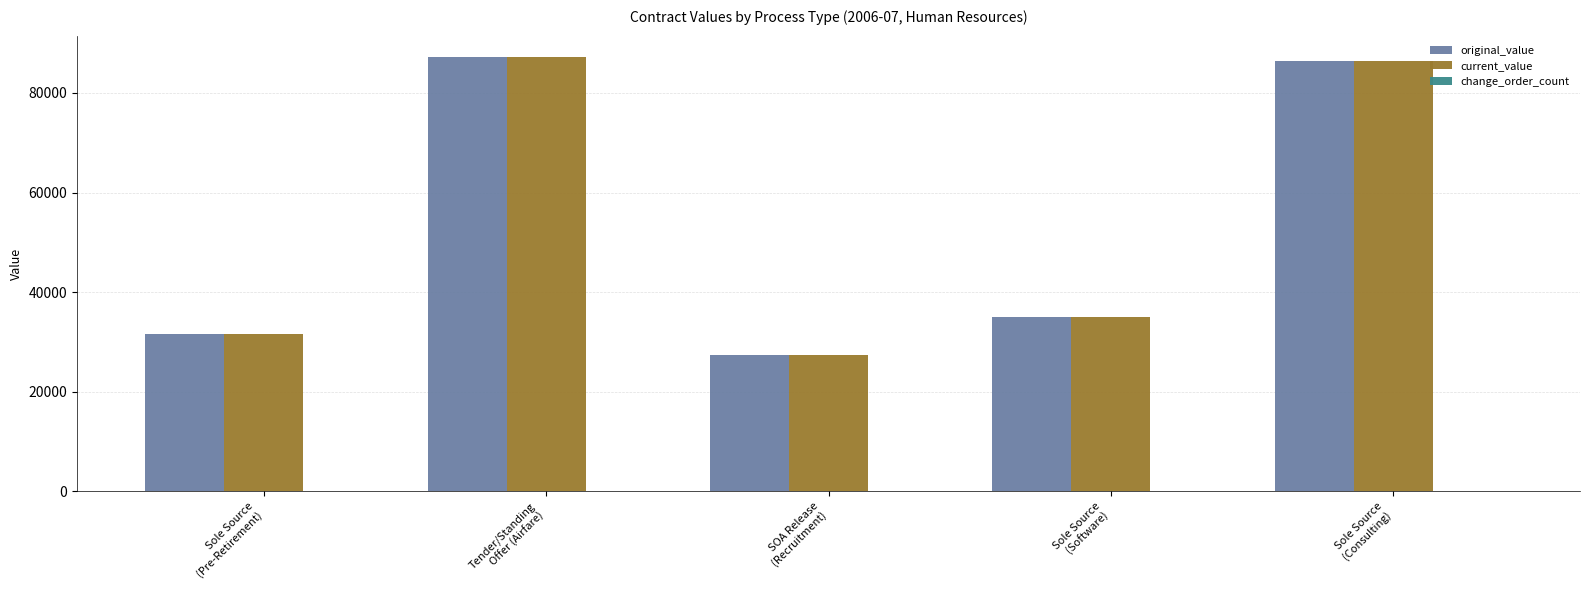

What is the difference between the maximum and minimum values in the original_value series?

59692.6